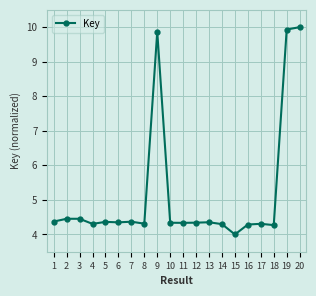

True or false: the data has more than 2 interior local peaks.

True